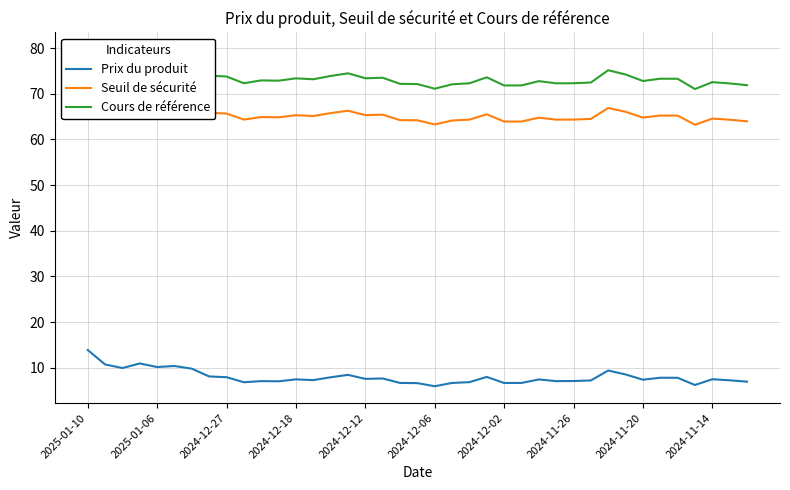

True or false: Seuil de sécurité and Cours de référence intersect in this chart.

False